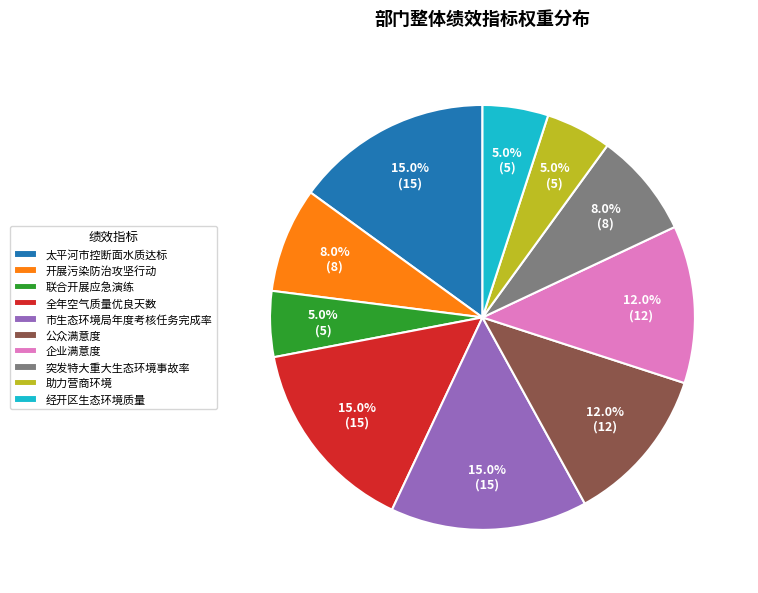

Is there any slice that represents more than half of the pie?

No